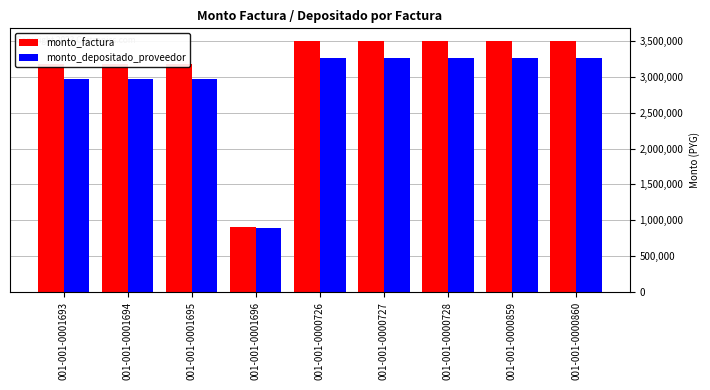

Which series has the largest range (max minus min)?

monto_factura